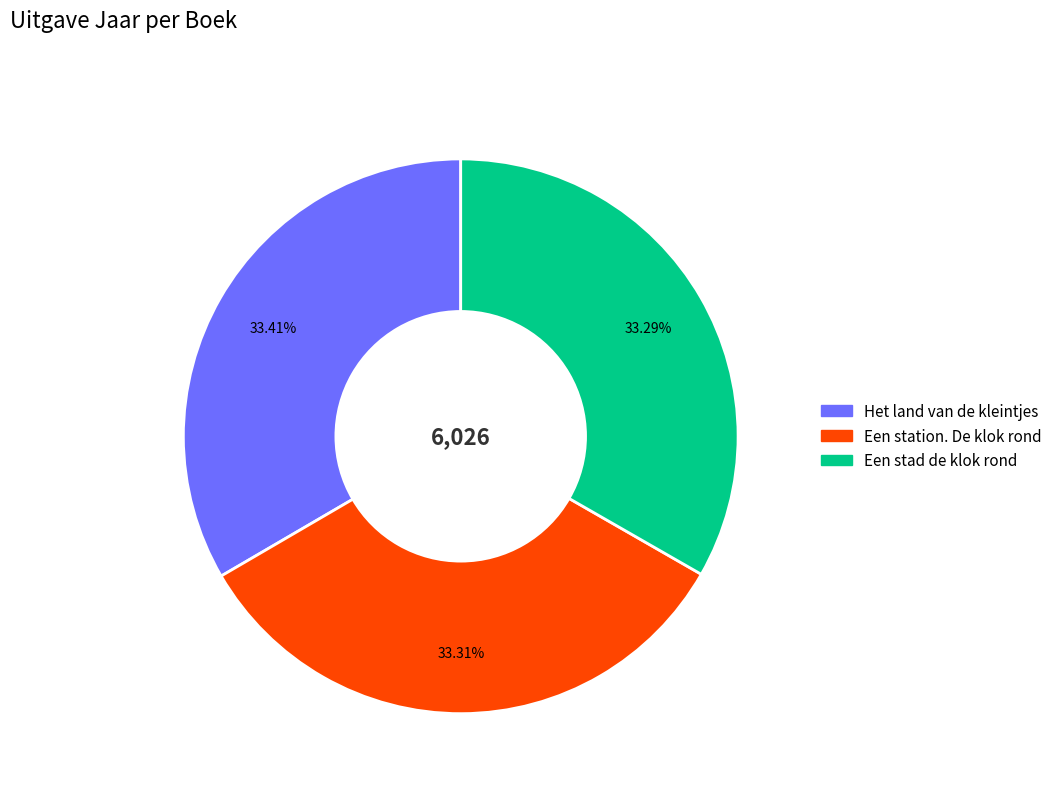

To the nearest percent, what portion does Een stad de klok rond represent?

33%